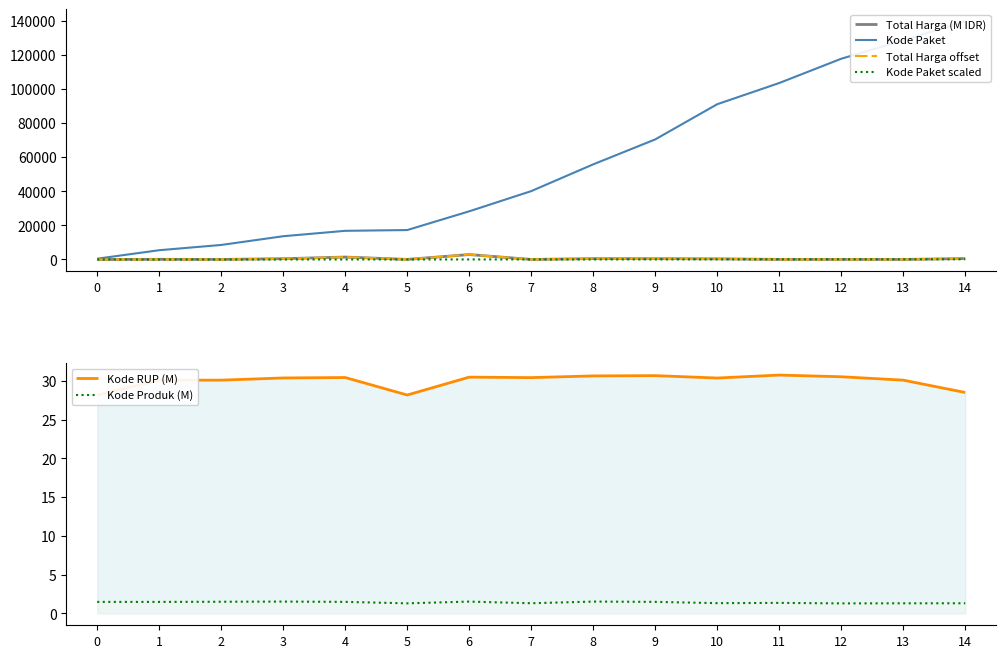

How many lines are shown in the chart?

6